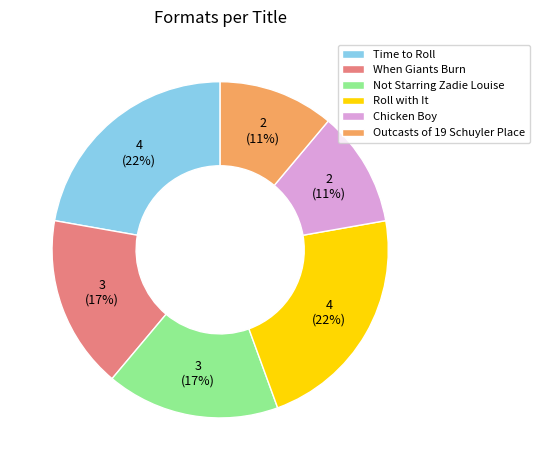

Is it true that Outcasts of 19 Schuyler Place is 11% of the pie?

True